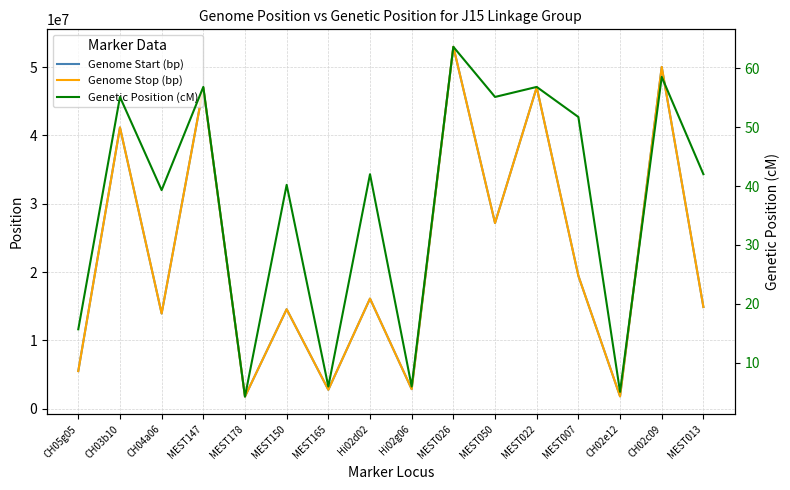

What is the difference between the highest and lowest values at CH05g05?

5517734.3